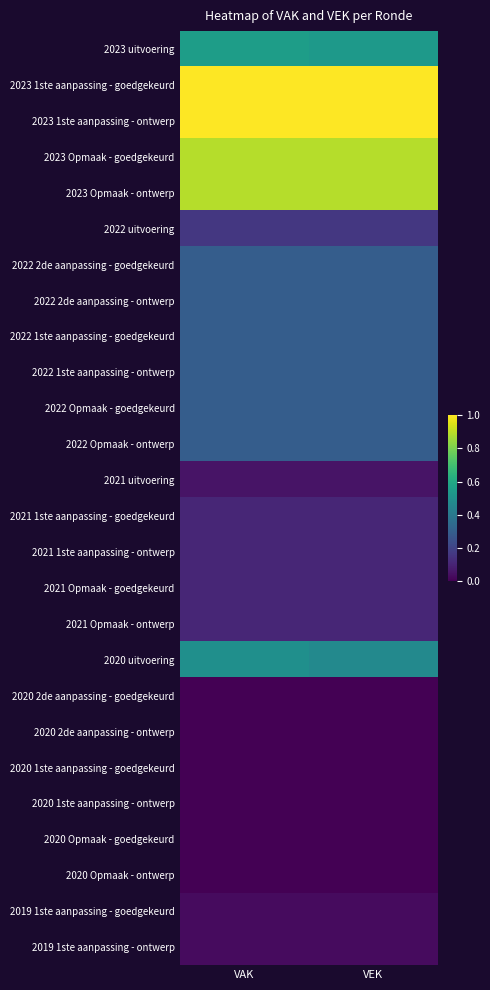

Reading left to right, extract all data points from this chart.

2023 uitvoering: VAK=0.6	VEK=0.5
2023 1ste aanpassing - goedgekeurd: VAK=1.0	VEK=1.0
2023 1ste aanpassing - ontwerp: VAK=1.0	VEK=1.0
2023 Opmaak - goedgekeurd: VAK=0.9	VEK=0.9
2023 Opmaak - ontwerp: VAK=0.9	VEK=0.9
2022 uitvoering: VAK=0.2	VEK=0.2
2022 2de aanpassing - goedgekeurd: VAK=0.3	VEK=0.3
2022 2de aanpassing - ontwerp: VAK=0.3	VEK=0.3
2022 1ste aanpassing - goedgekeurd: VAK=0.3	VEK=0.3
2022 1ste aanpassing - ontwerp: VAK=0.3	VEK=0.3
2022 Opmaak - goedgekeurd: VAK=0.3	VEK=0.3
2022 Opmaak - ontwerp: VAK=0.3	VEK=0.3
2021 uitvoering: VAK=0.1	VEK=0.1
2021 1ste aanpassing - goedgekeurd: VAK=0.1	VEK=0.1
2021 1ste aanpassing - ontwerp: VAK=0.1	VEK=0.1
2021 Opmaak - goedgekeurd: VAK=0.1	VEK=0.1
2021 Opmaak - ontwerp: VAK=0.1	VEK=0.1
2020 uitvoering: VAK=0.5	VEK=0.5
2020 2de aanpassing - goedgekeurd: VAK=0.0	VEK=0.0
2020 2de aanpassing - ontwerp: VAK=0.0	VEK=0.0
2020 1ste aanpassing - goedgekeurd: VAK=0.0	VEK=0.0
2020 1ste aanpassing - ontwerp: VAK=0.0	VEK=0.0
2020 Opmaak - goedgekeurd: VAK=0.0	VEK=0.0
2020 Opmaak - ontwerp: VAK=0.0	VEK=0.0
2019 1ste aanpassing - goedgekeurd: VAK=0.0	VEK=0.0
2019 1ste aanpassing - ontwerp: VAK=0.0	VEK=0.0